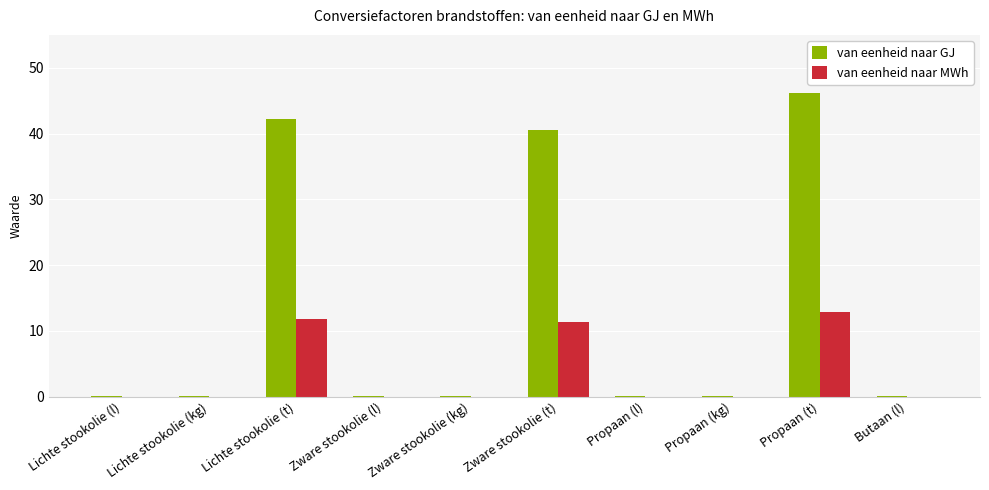

True or false: van eenheid naar GJ has a value of 21.3 at Zware stookolie (t).

False